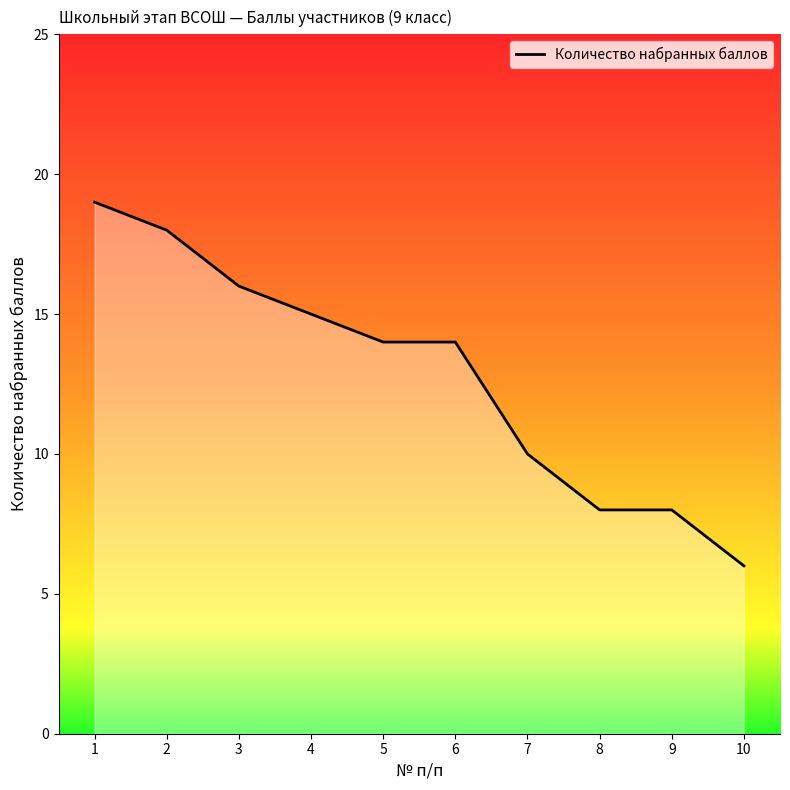

Which category has the highest value across all series?

1